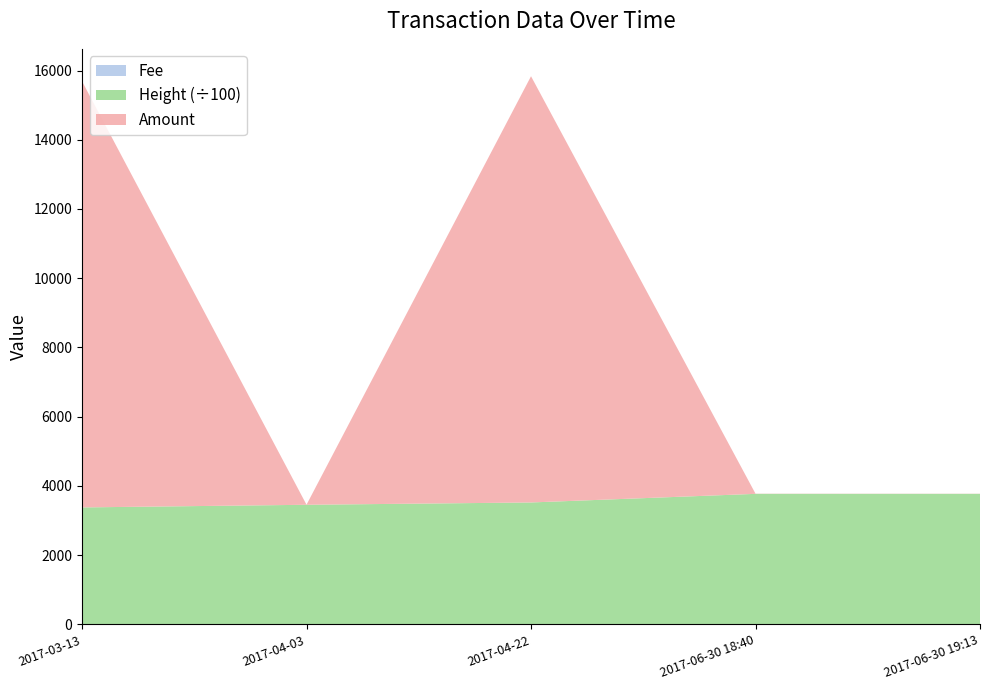

Reading left to right, list all the values displayed in this chart.

Amount: 2017-03-13=12313.8	2017-04-03=2.0	2017-04-22=12314.8	2017-06-30 18:40=5.0	2017-06-30 19:13=4.0
Height: 2017-03-13=337555.0	2017-04-03=345194.0	2017-04-22=351889.0	2017-06-30 18:40=376777.0	2017-06-30 19:13=376785.0
Fee: 2017-03-13=1.0	2017-04-03=1.0	2017-04-22=1.0	2017-06-30 18:40=1.0	2017-06-30 19:13=1.0